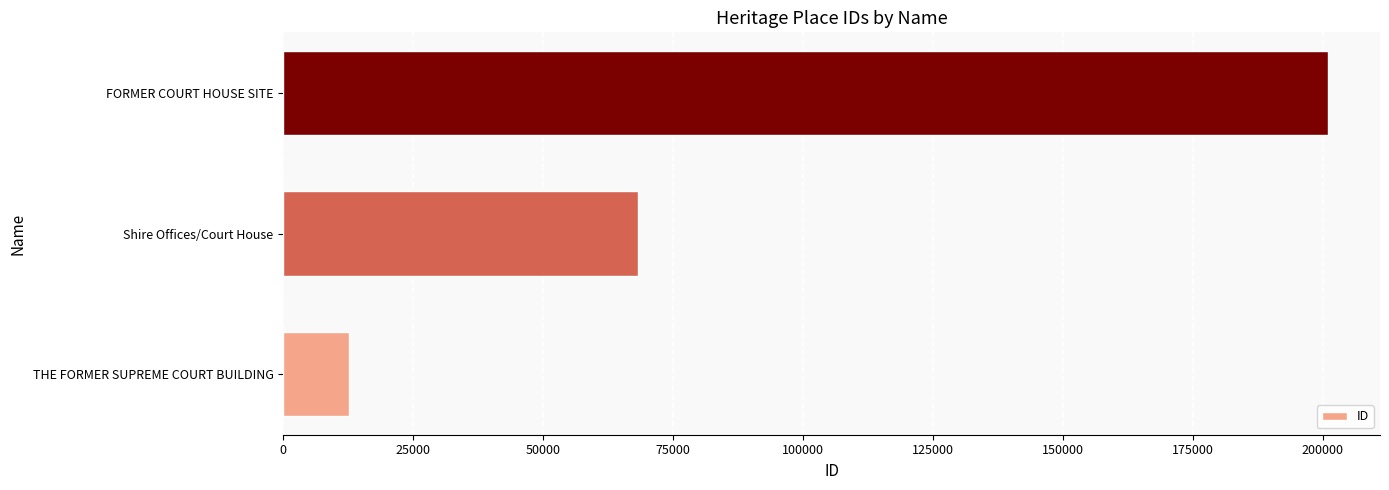

How many values are below 68259?

1